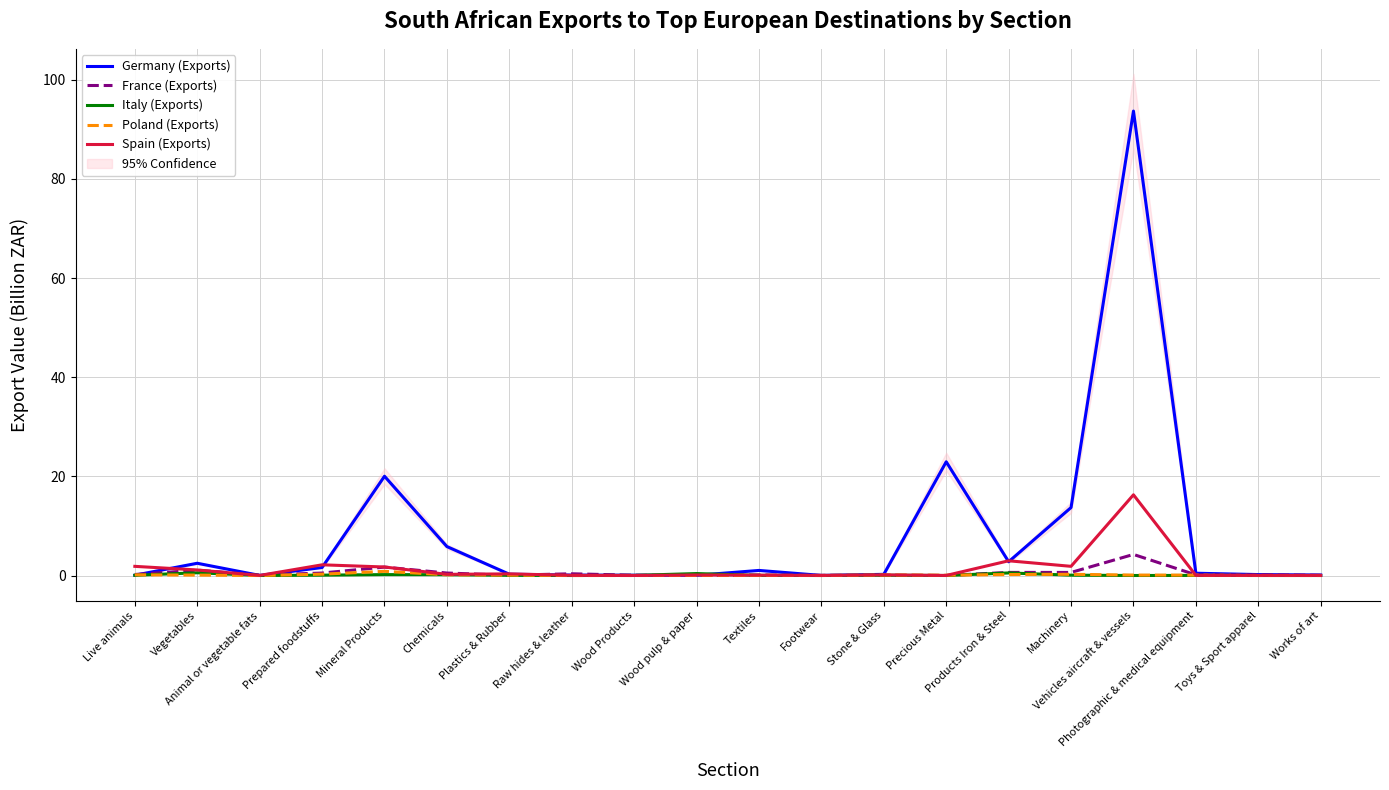

Does the chart display data point markers on the line(s)?

No